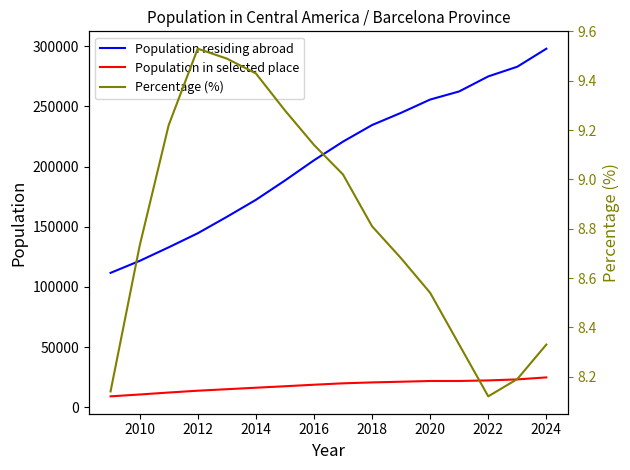

True or false: Population residing abroad and Population in selected place intersect in this chart.

False